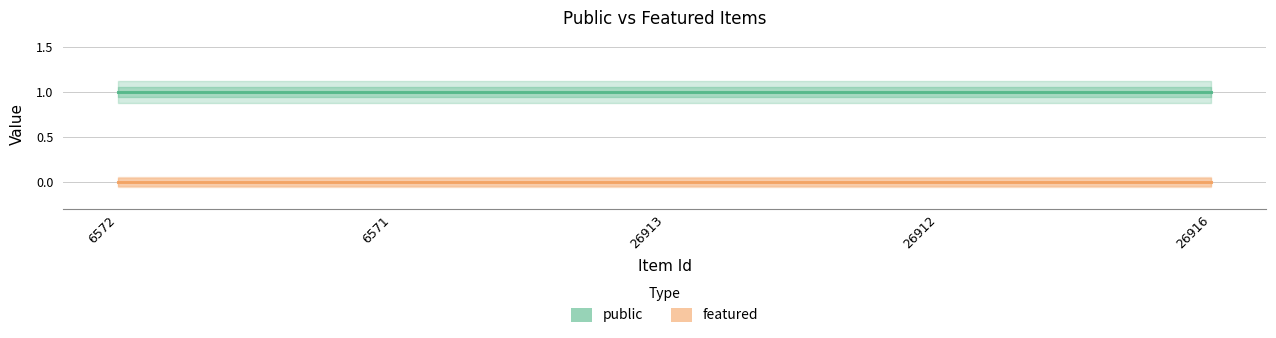

Rank the series at 6571 from highest to lowest value.

public, featured